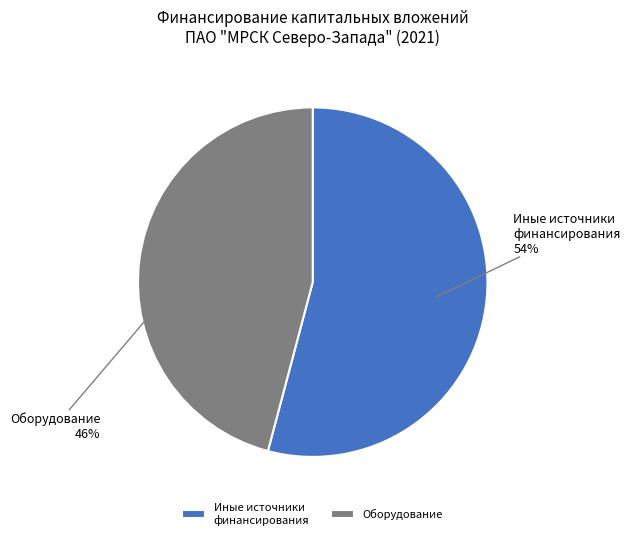

Count the number of slices in the pie.

2